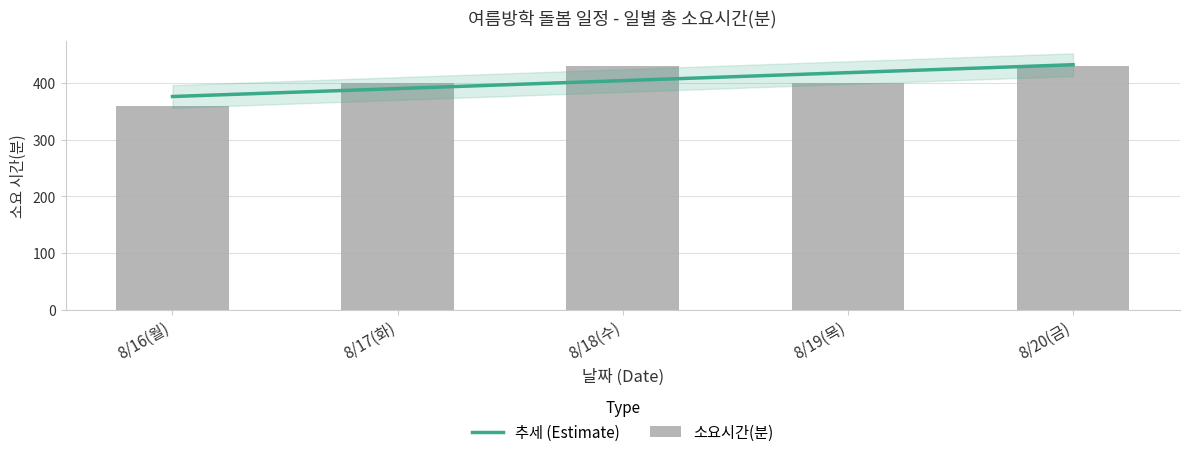

The value of 소요시간(분) at 8/18(수) is 578.3. True or false?

False